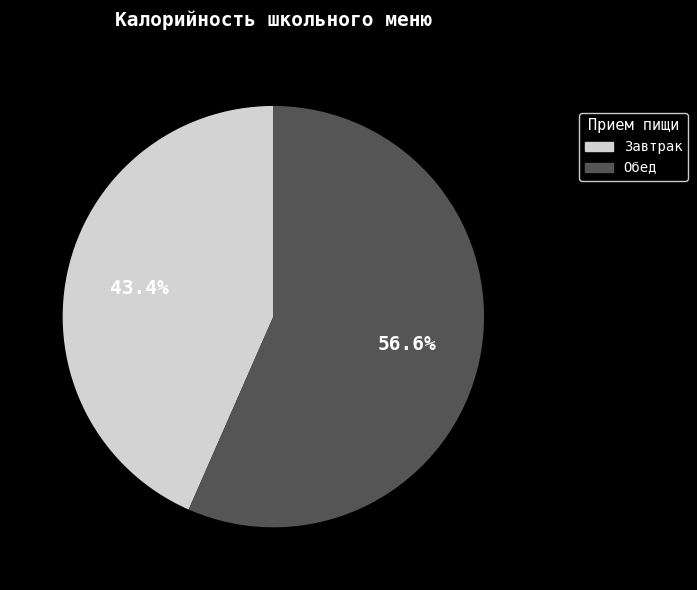

Is there a majority slice in this chart?

Yes